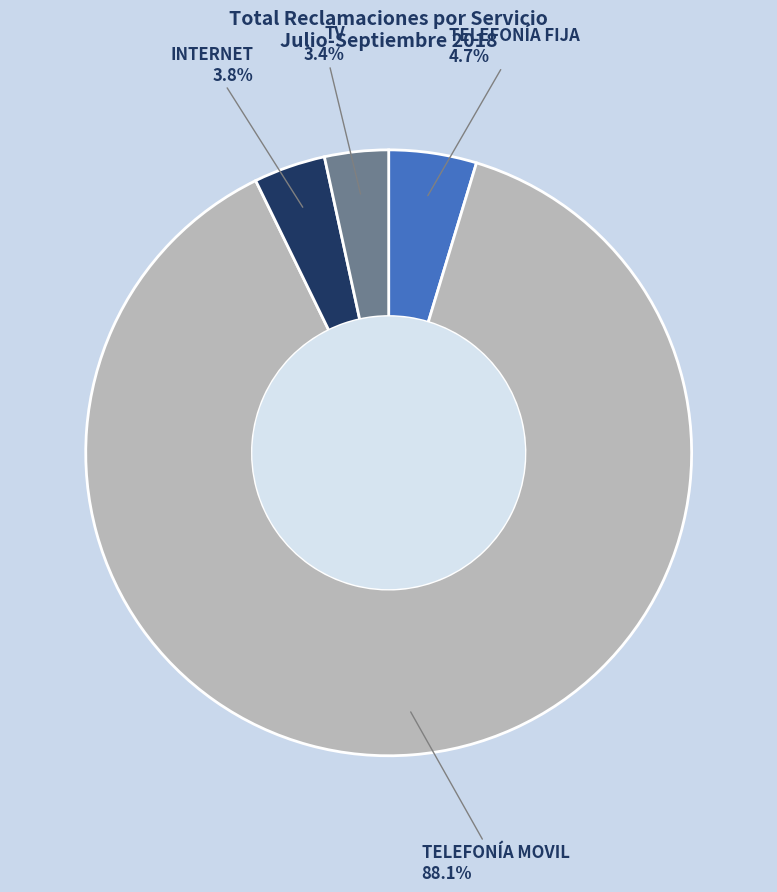

The TV slice represents 3% of the pie. True or false?

True